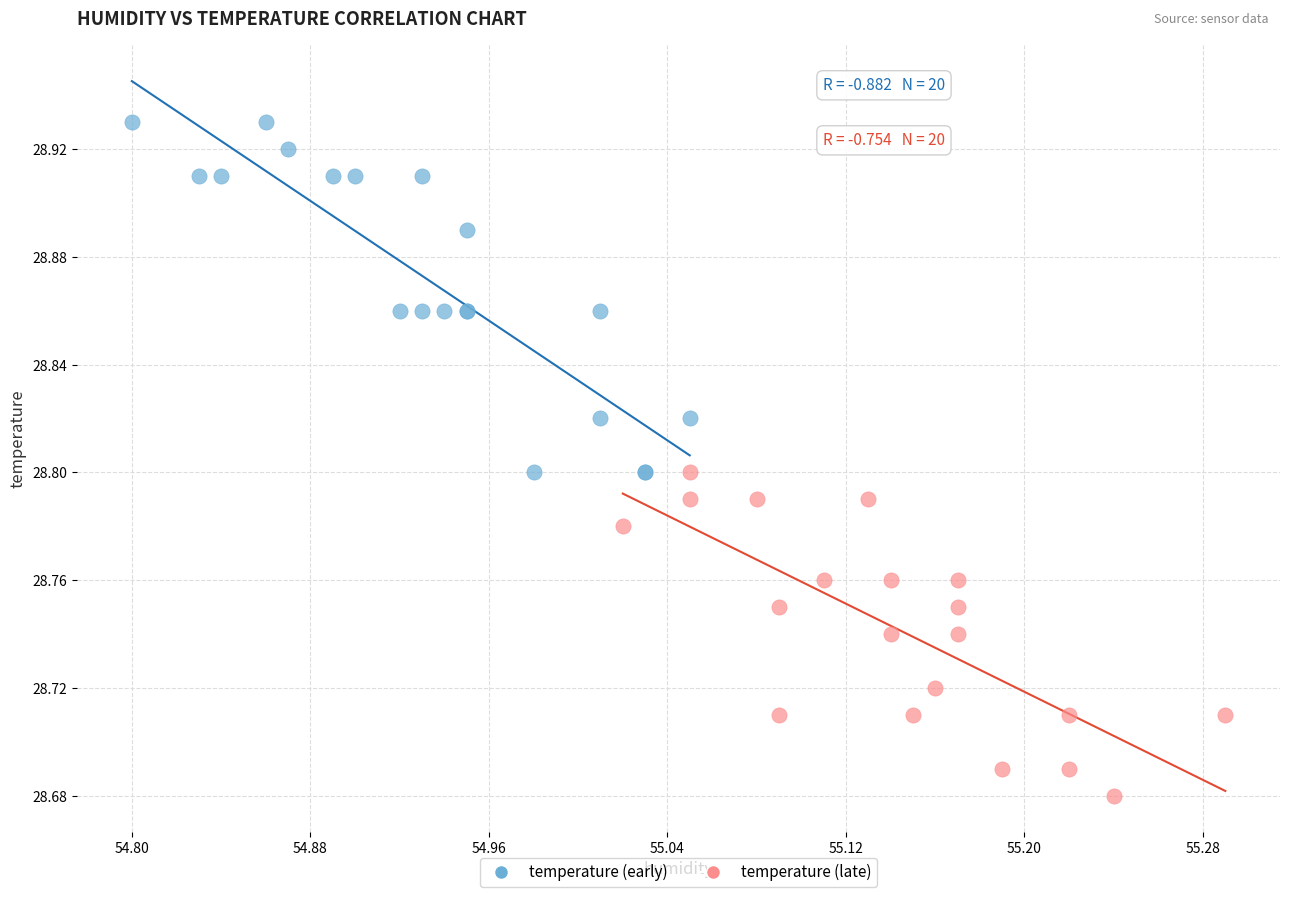

Which series contains the highest Y value?

temperature (early)